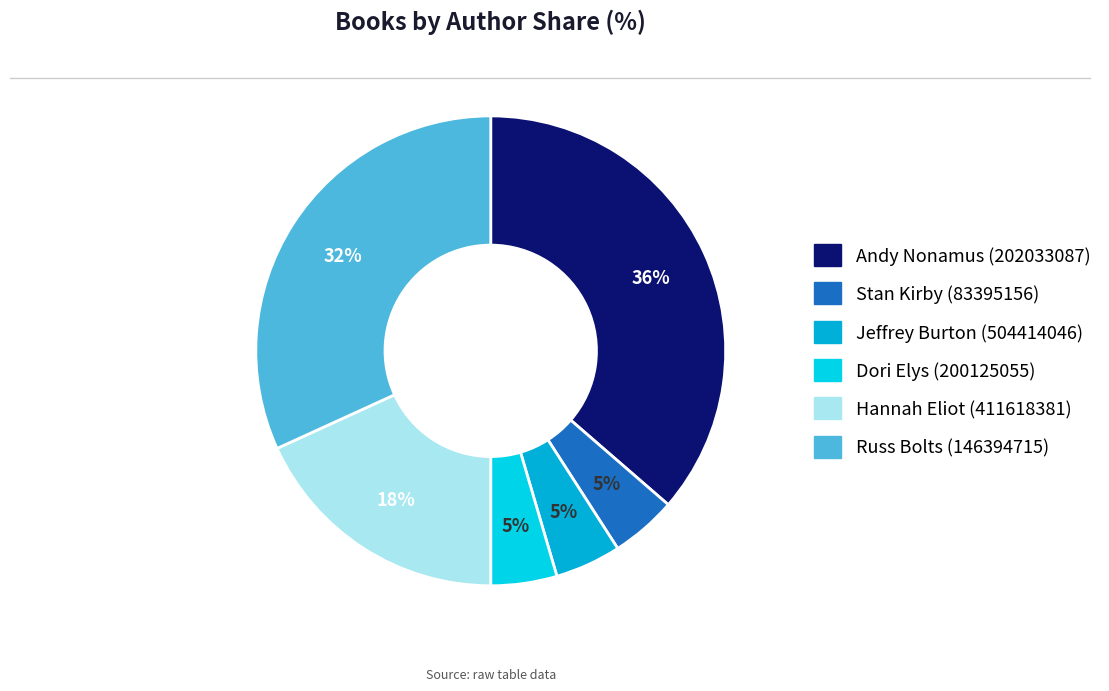

Does Dori Elys (200125055) represent more than half of the total?

No